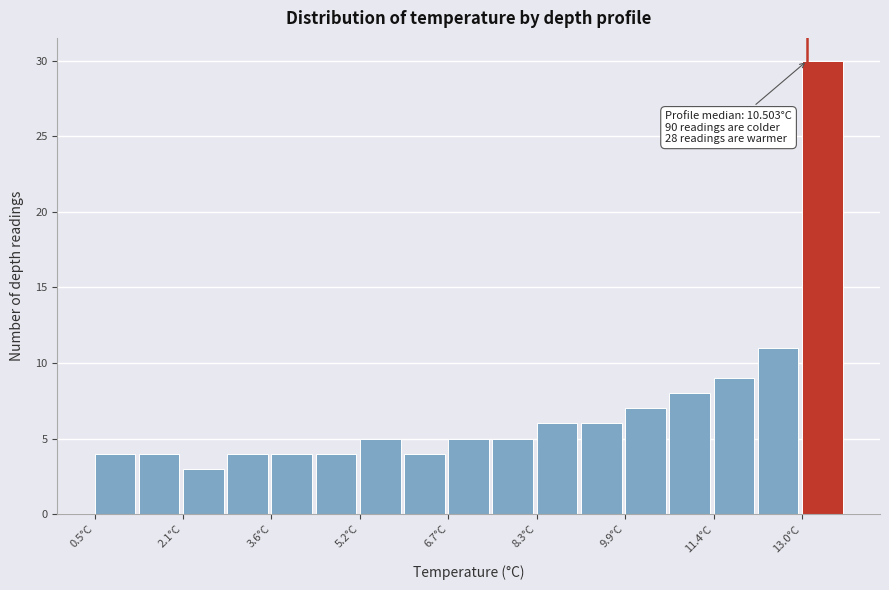

Around what value on the x-axis is the tallest bar? Give the approximate position of its centre, as read against the axis.

13.4